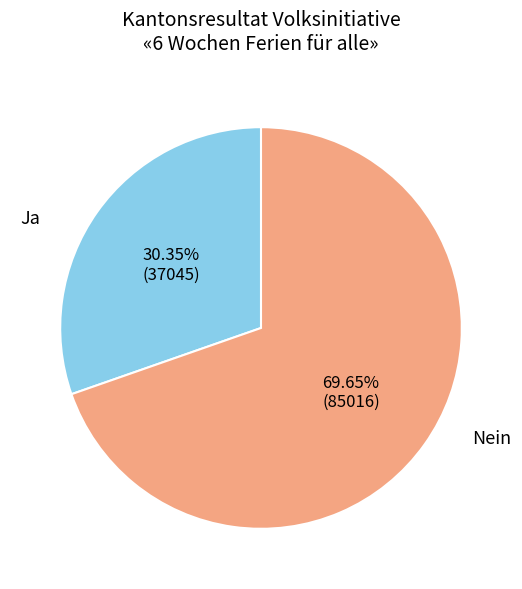

Does any single category account for the majority?

Yes